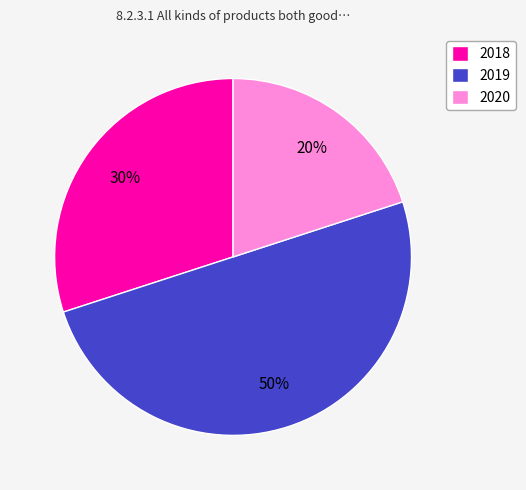

How many slices are in this pie chart?

3